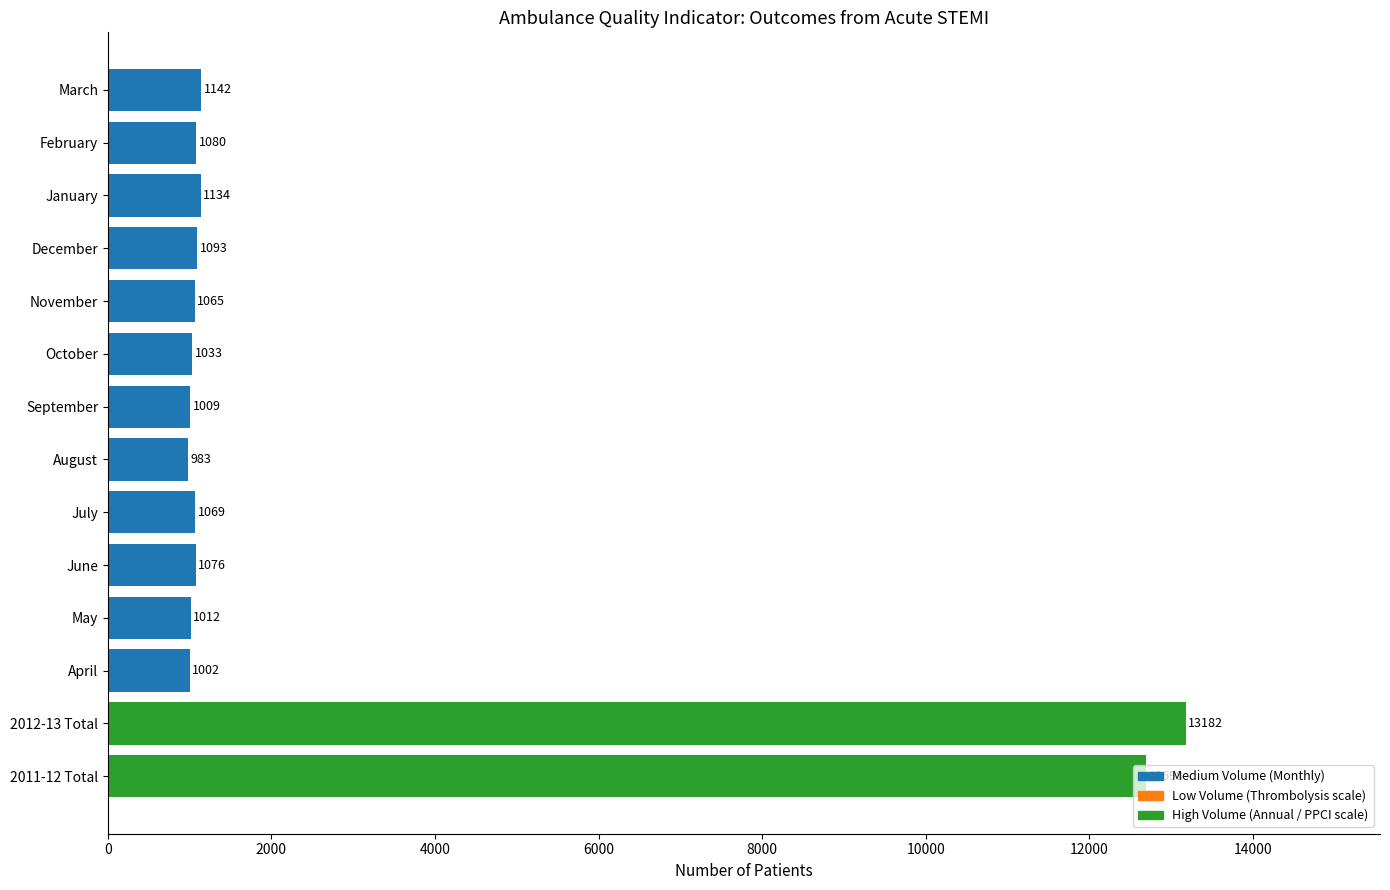

True or false: the data shows 1697 at September.

False